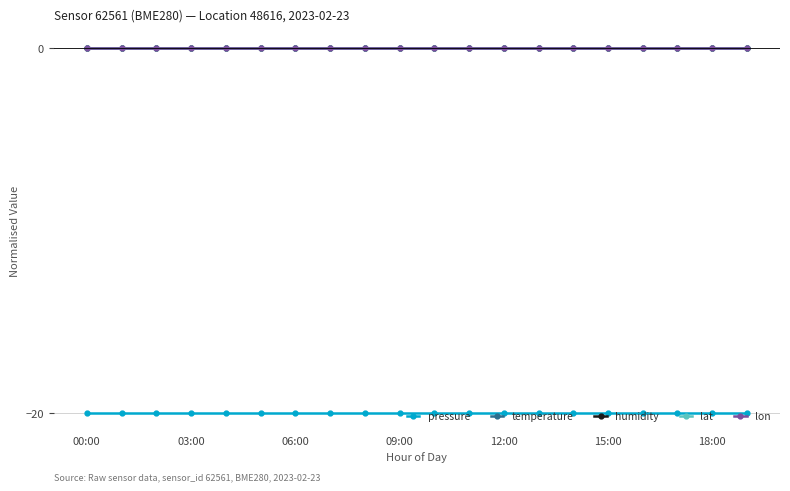

What are all the series names shown in the legend?

pressure, temperature, humidity, lat, lon